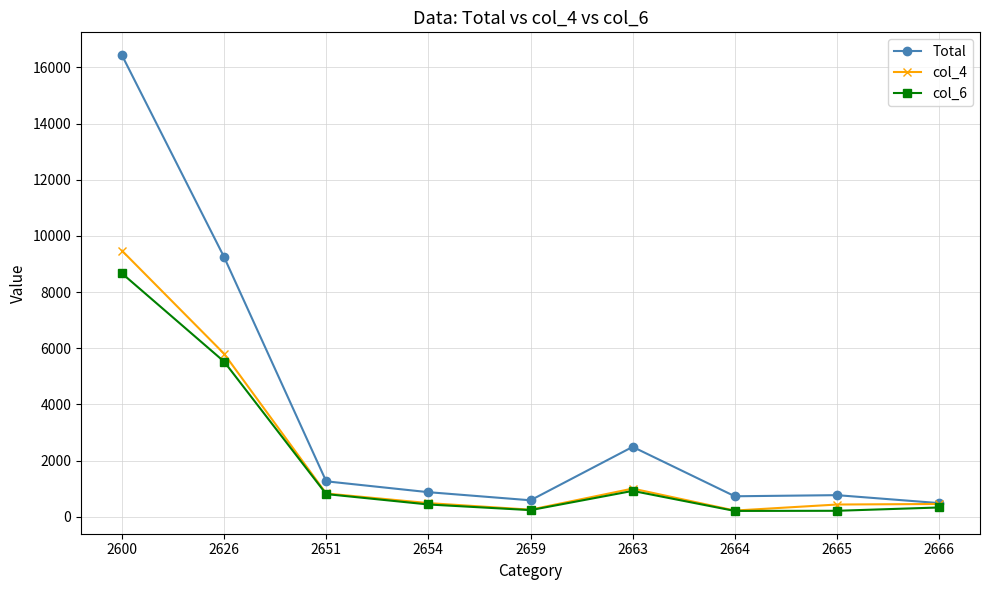

What is the maximum value for Total?

16440